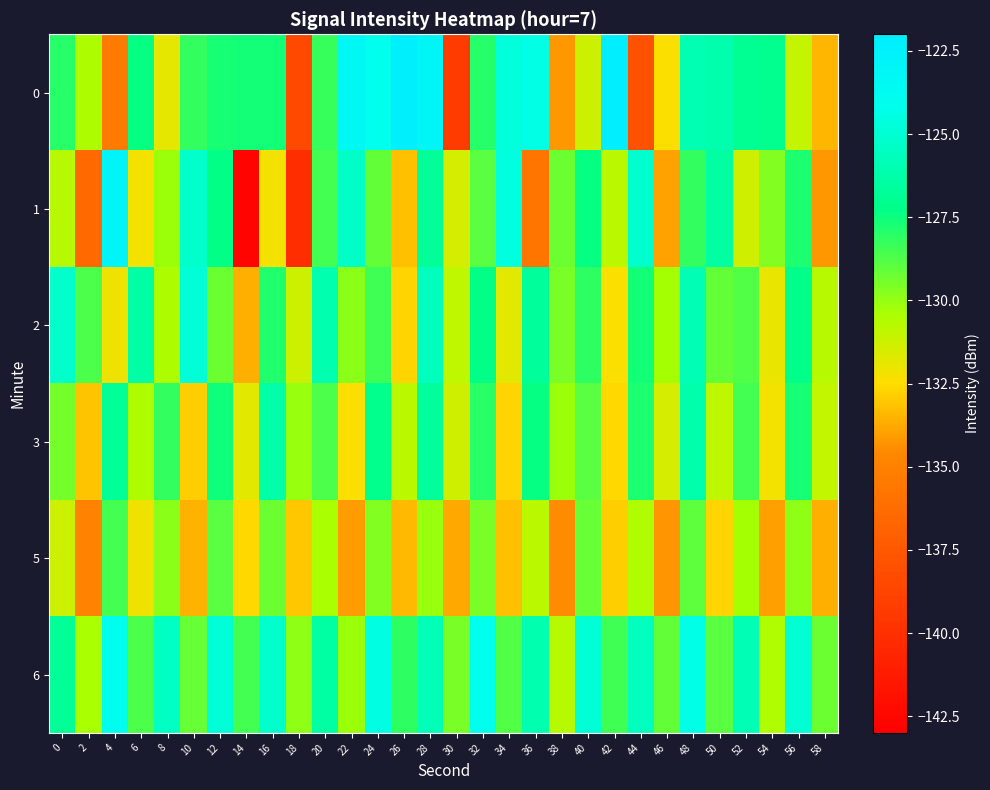

Which has a higher value, 44 or 32?

32